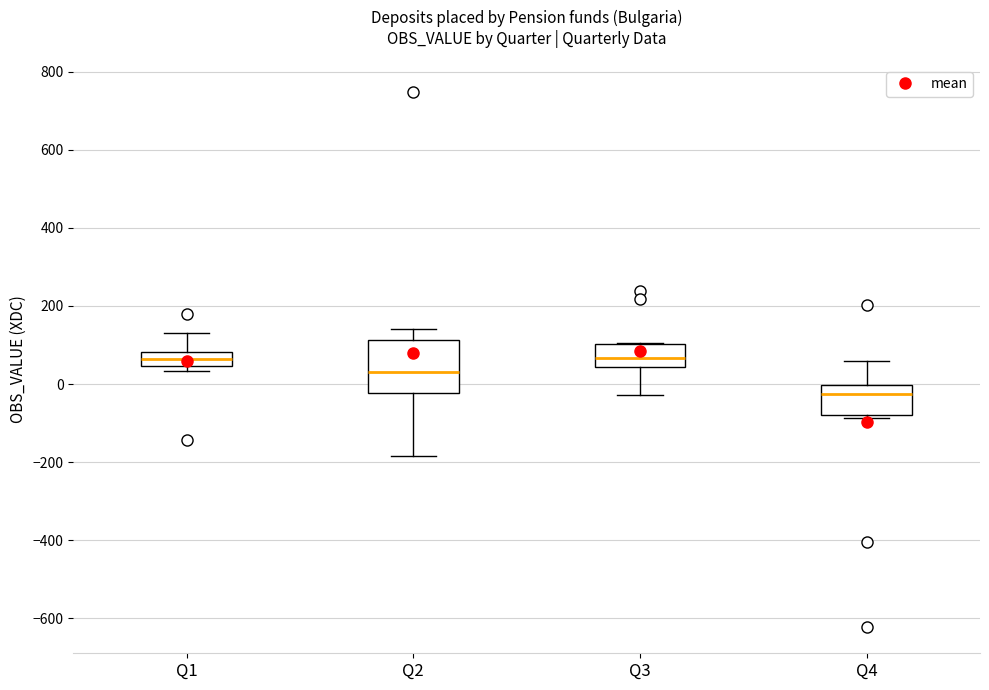

Which box is the tallest, from its lower edge to its upper edge?

Q2